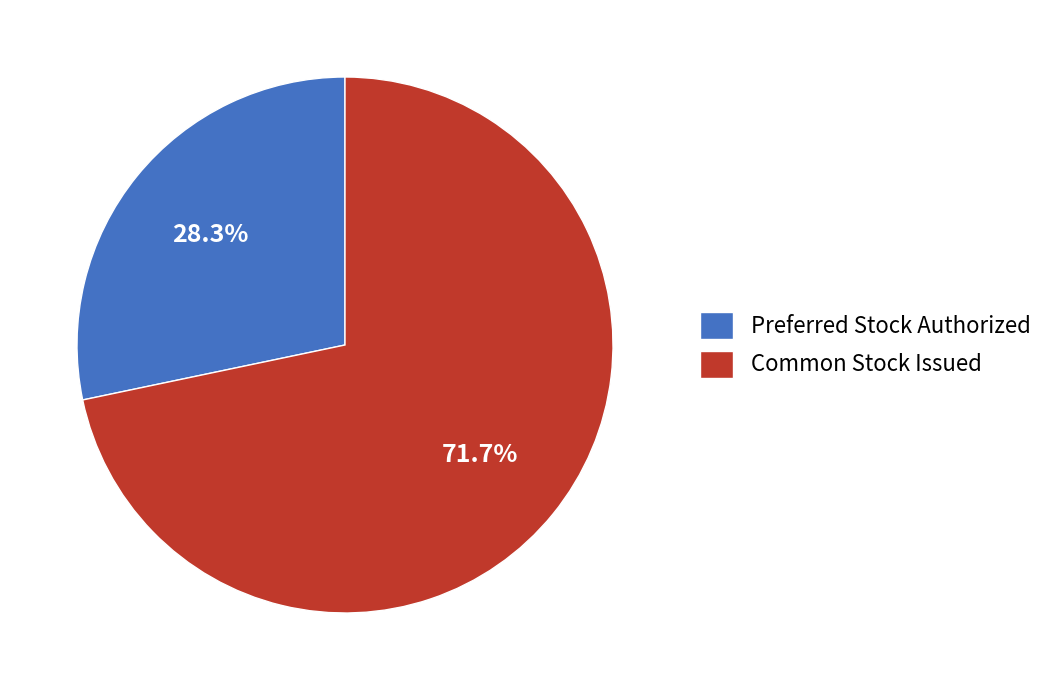

Which category has the biggest portion of the pie?

Common Stock Issued